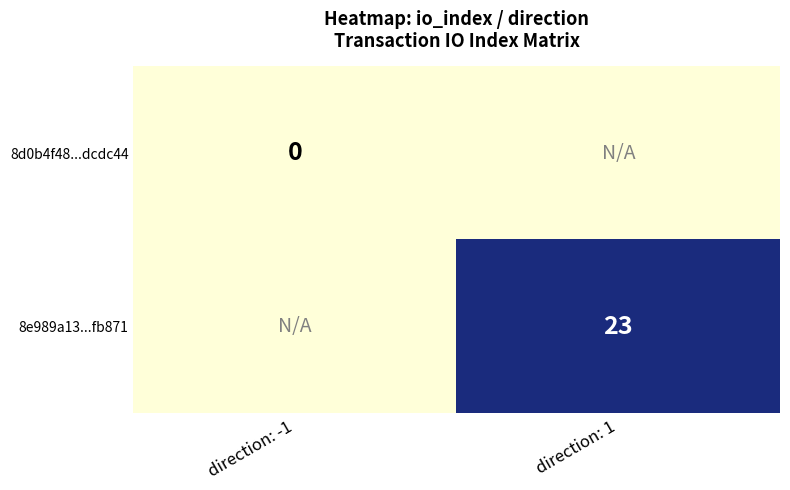

Is the value of 8d0b4f48...dcdc44 at direction: -1 greater than the value of 8e989a13...fb871 at direction: 1?

No